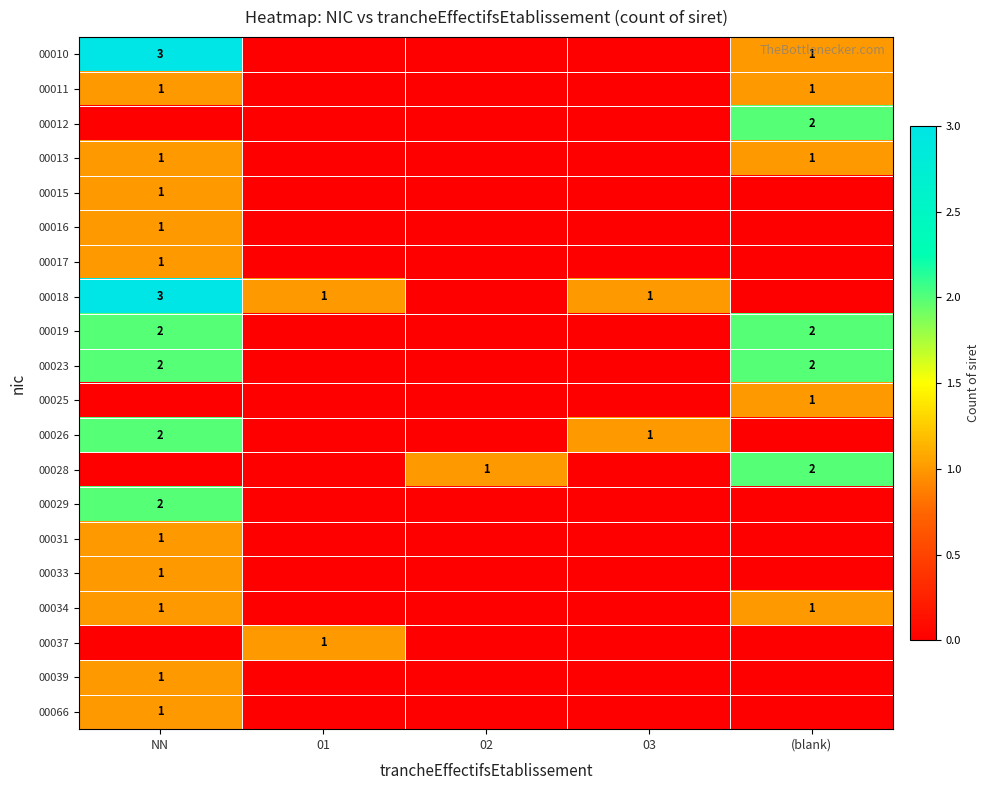

True or false: 00028 has a value of 2 at 02.

False